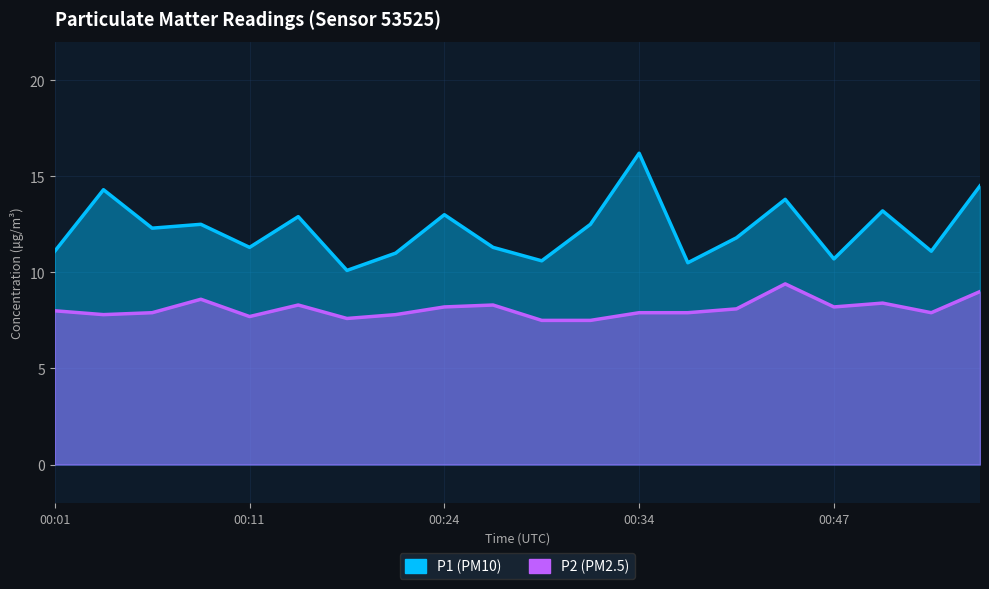

How many interior local valleys does the P2 series have?

5